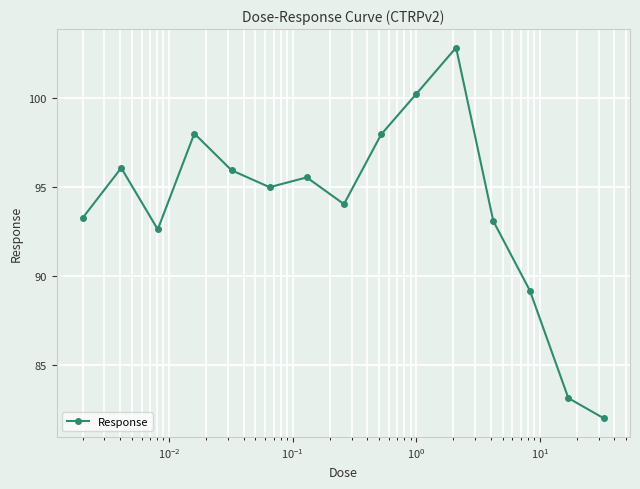

What is the value of the 10th point from the left?

100.2